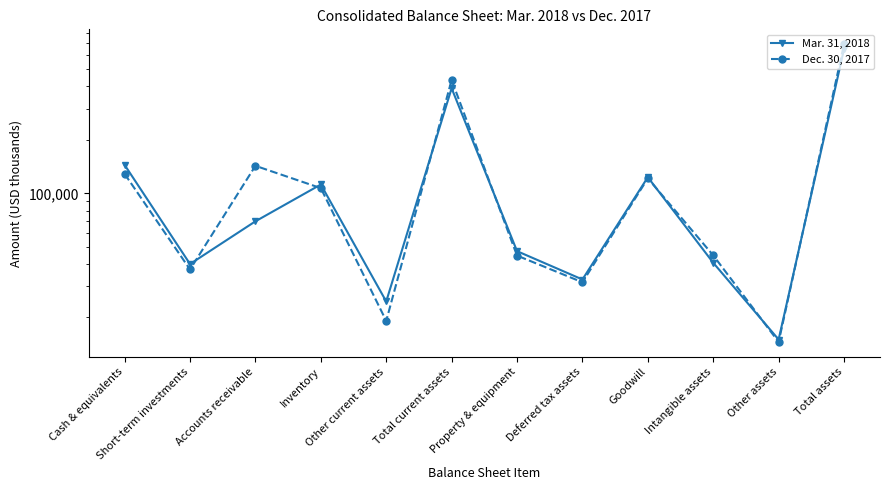

True or false: Mar. 31, 2018 and Dec. 30, 2017 intersect in this chart.

True